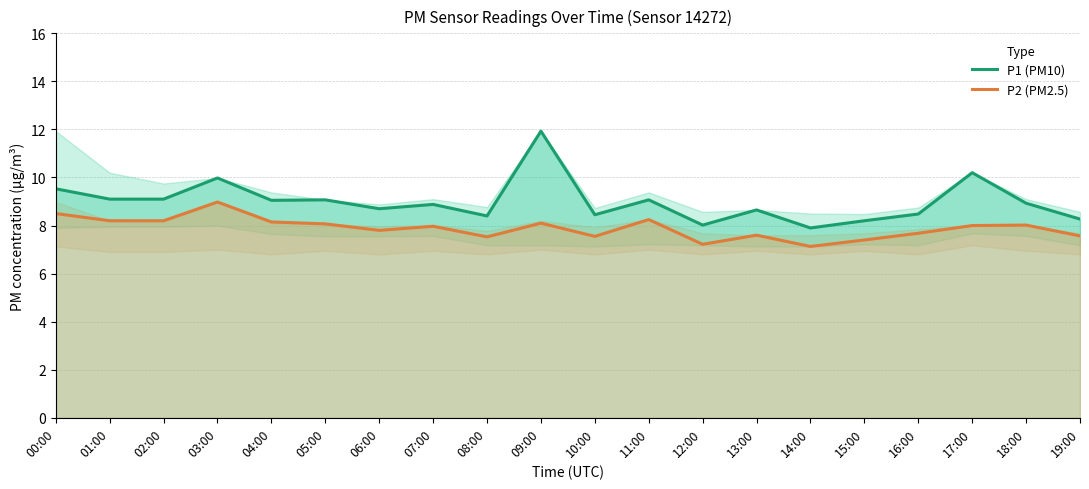

What value does the P1 (PM10) series have at 05:00?

9.1